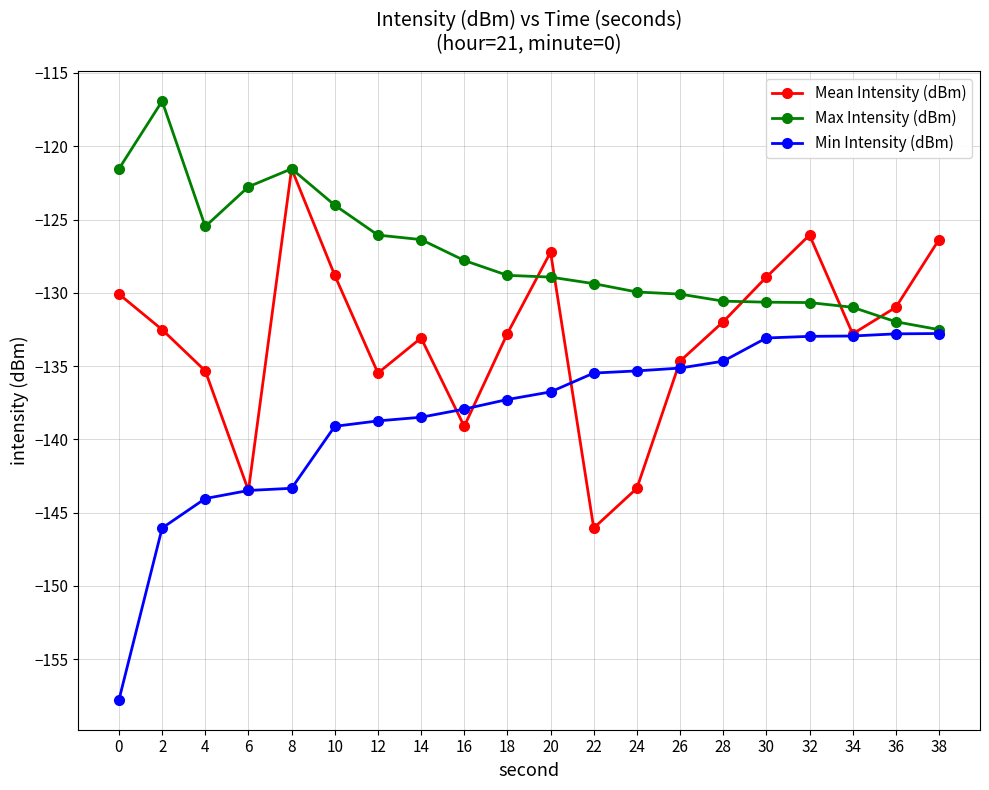

What is the value of the Max Intensity (dBm) point at the 7th from the left?

-126.1